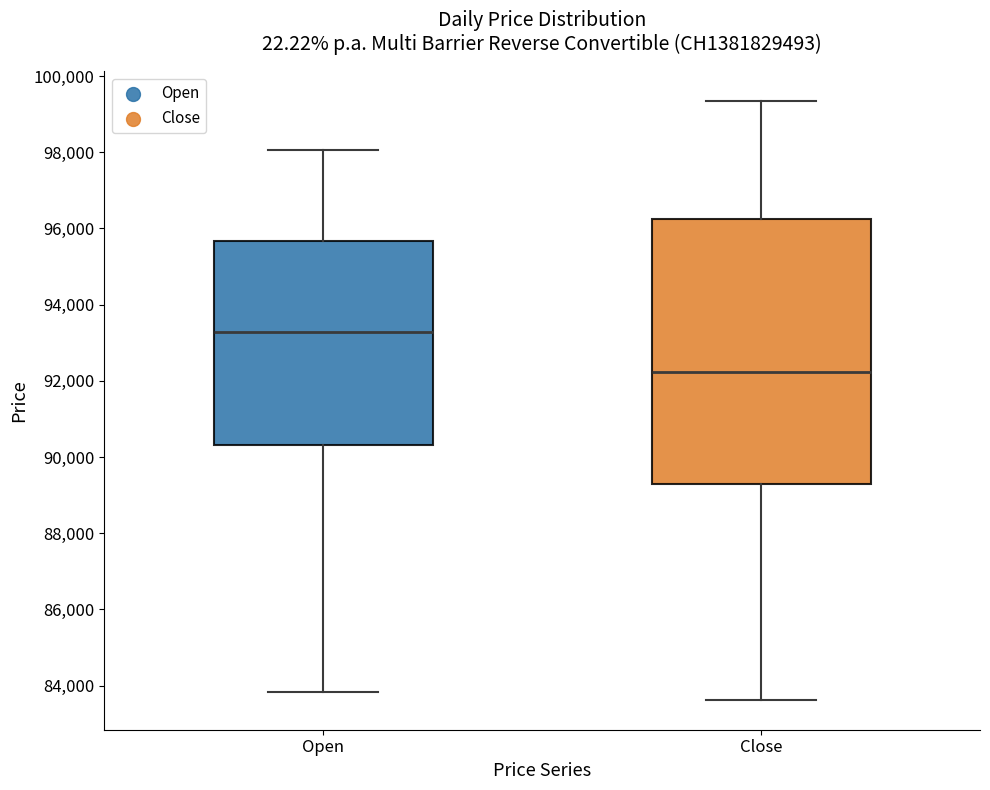

Reading left to right, read every box against the y-axis: the position of its median line, the range the box covers, and the ends of its whiskers. The values are not printed on the chart, so give them approximately, as read against the axis.

Open: median 93200, box 90400 to 95600, whiskers 83800 to 98000
Close: median 92200, box 89200 to 96200, whiskers 83600 to 99400